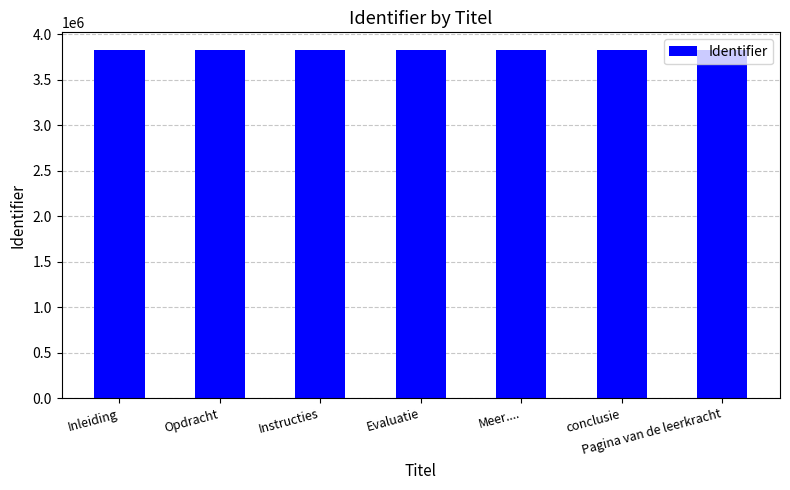

How many categories are shown in the chart?

7